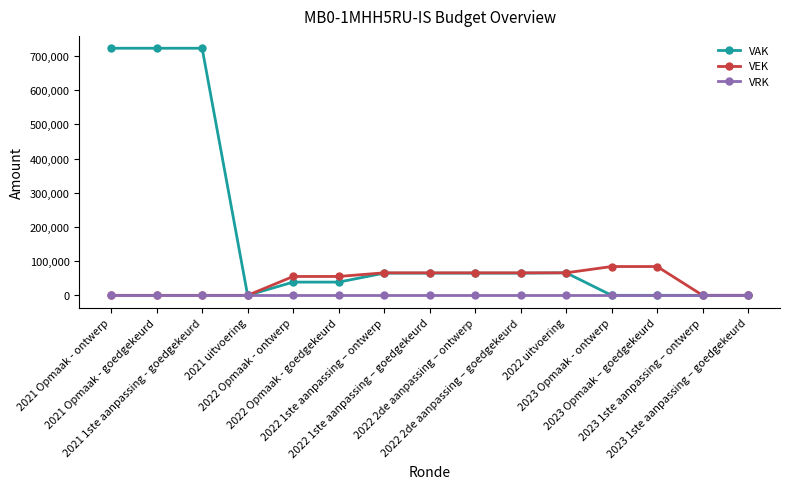

At how many categories does at least one series exceed 209691?

3